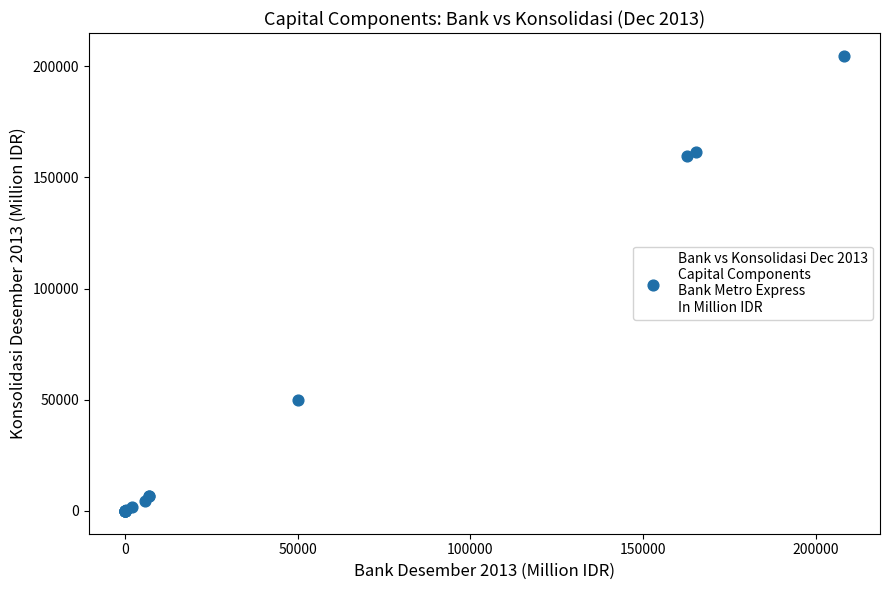

What Y value in the scatter plot is closest to 102309?

50000